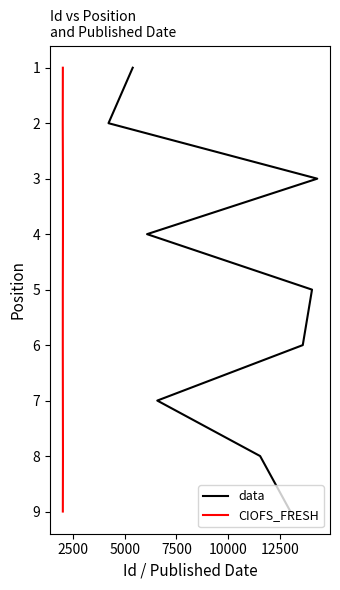

Does the chart display data point markers on the line(s)?

No